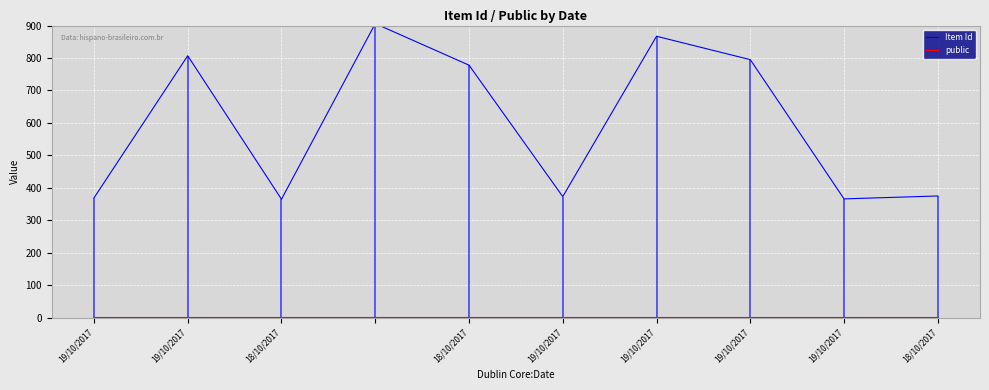

What is the smallest value displayed?

1